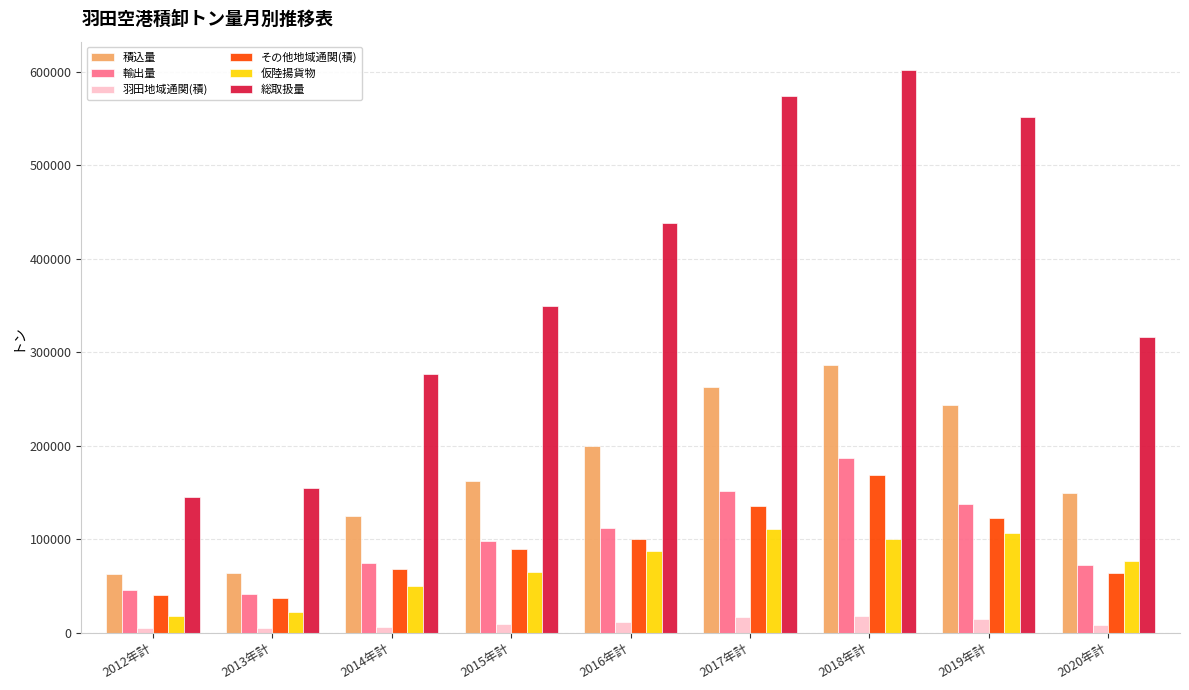

Which series changed the most between 2012年計 and 2016年計?

総取扱量